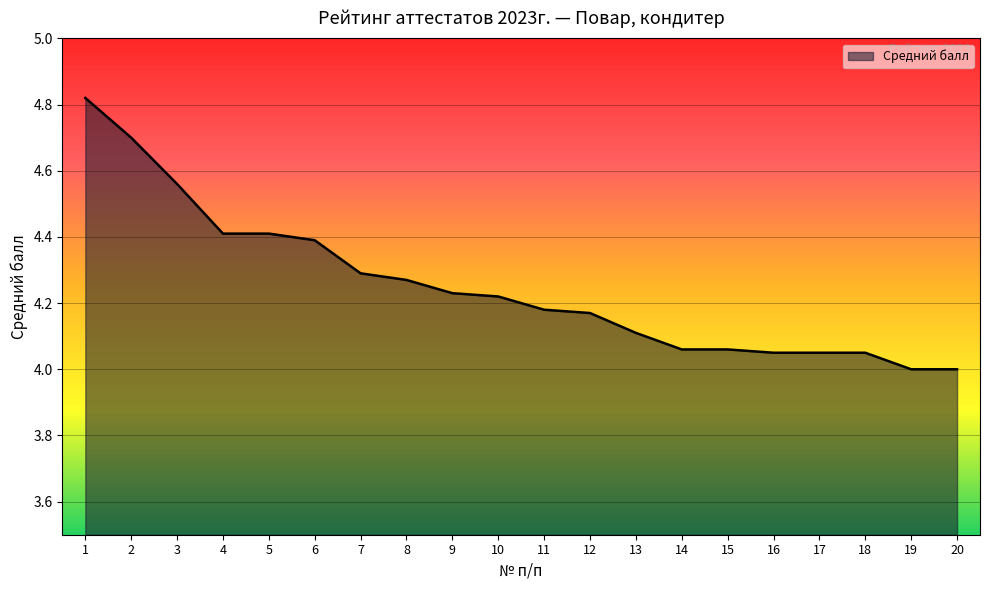

What is the ratio of the value at 8 to the value at 15?

1.1